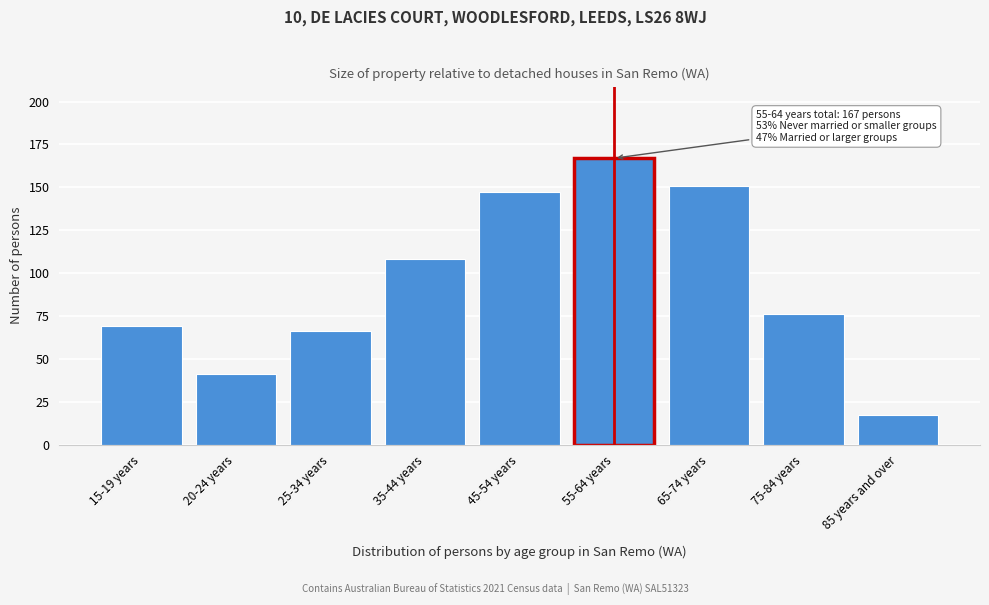

Reading left to right, what are all the values shown in this chart?

15-19 years=69	20-24 years=41	25-34 years=66	35-44 years=108	45-54 years=147	55-64 years=167	65-74 years=151	75-84 years=76	85 years and over=17